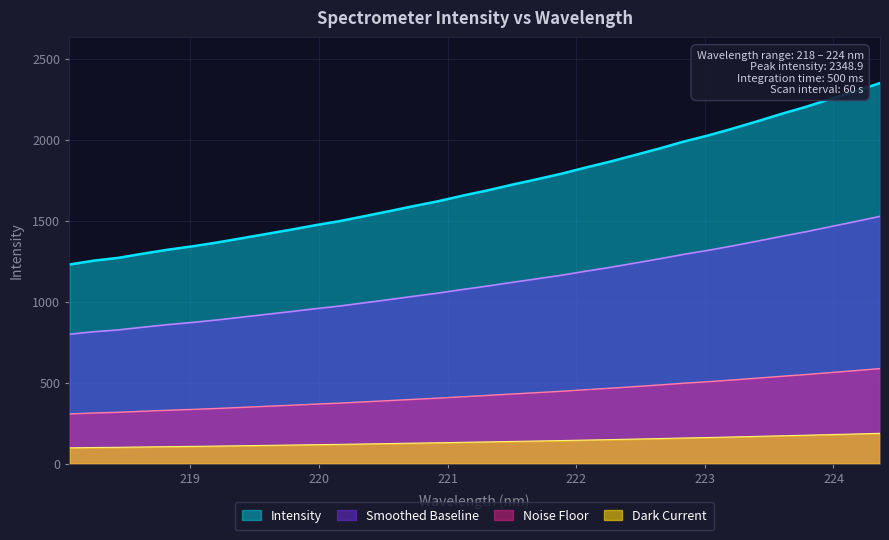

List the series in order of their overall mean, lowest first.

Dark Current, Noise Floor, Smoothed Baseline, Intensity